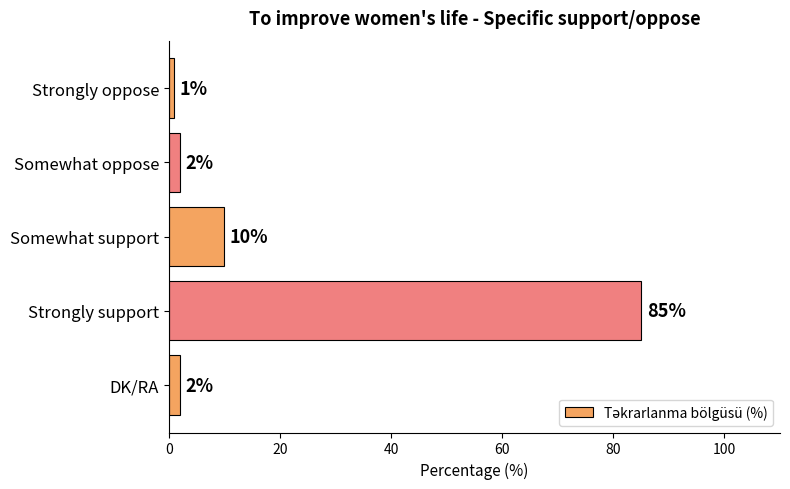

Which category has the highest value across all series?

Strongly support